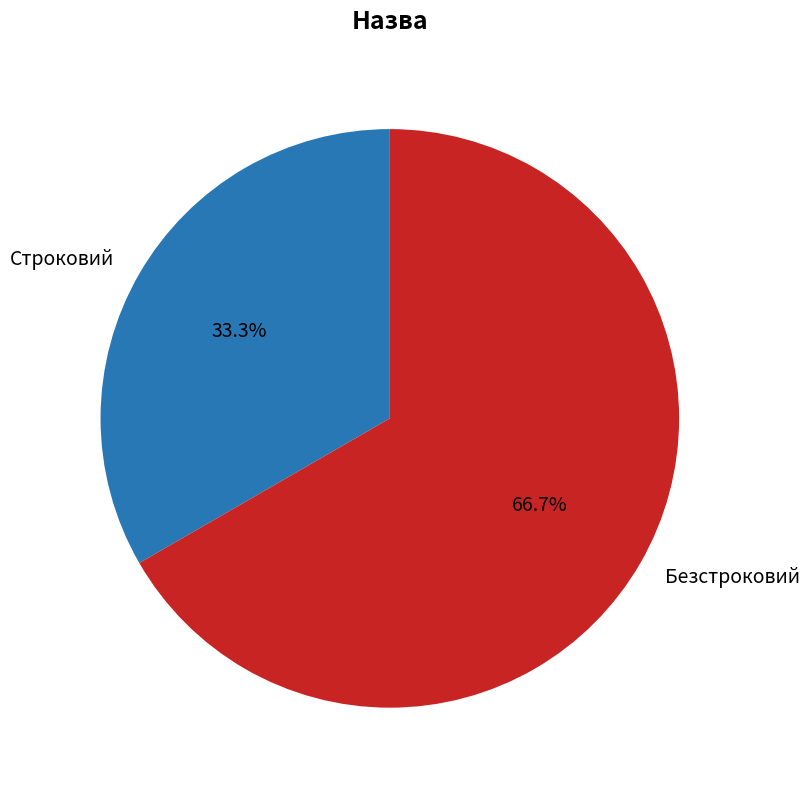

True or false: Строковий accounts for 33% of the total.

True